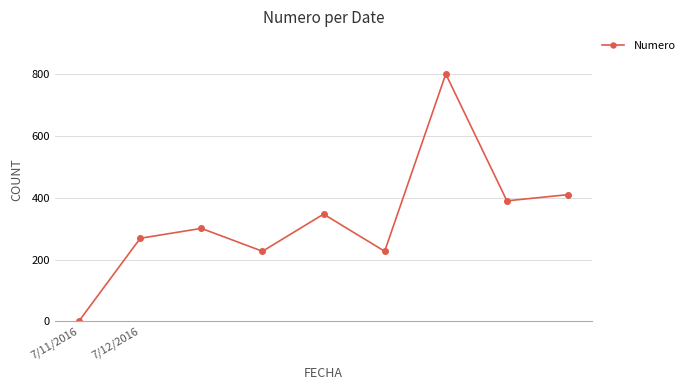

Is this an area chart (filled region under the line)?

No